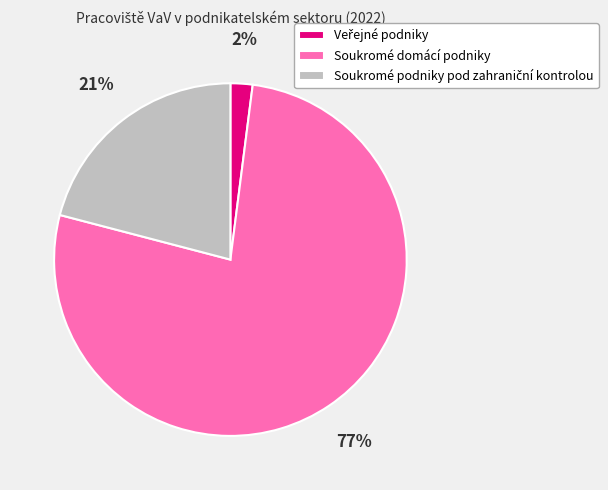

Is there a majority slice in this chart?

Yes